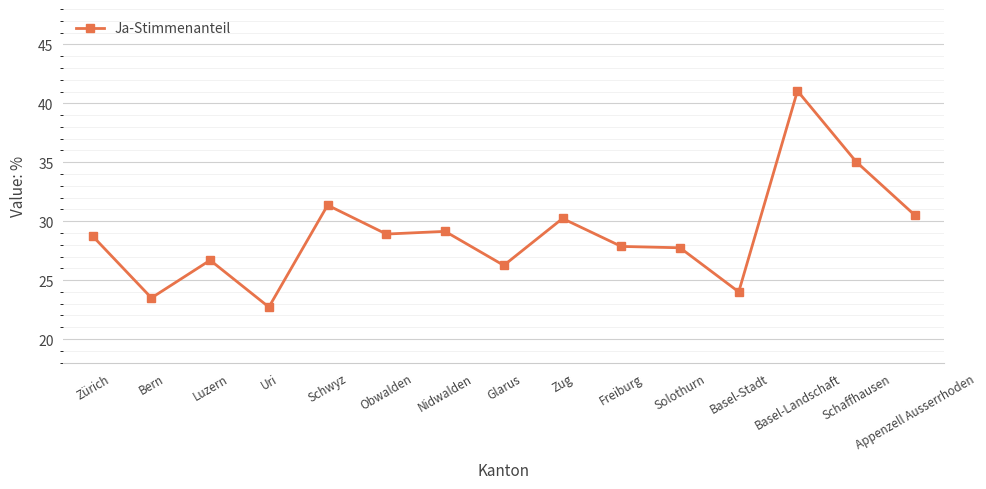

What is the difference between the second highest and minimum values?

12.3